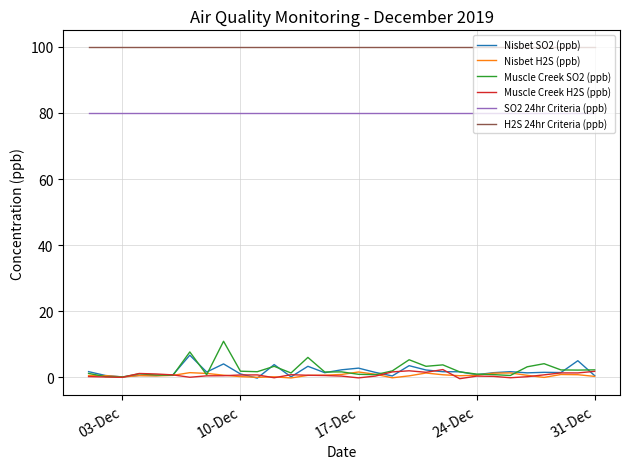

True or false: SO2 24hr Criteria (ppb) and Nisbet SO2 (ppb) cross at least once.

False